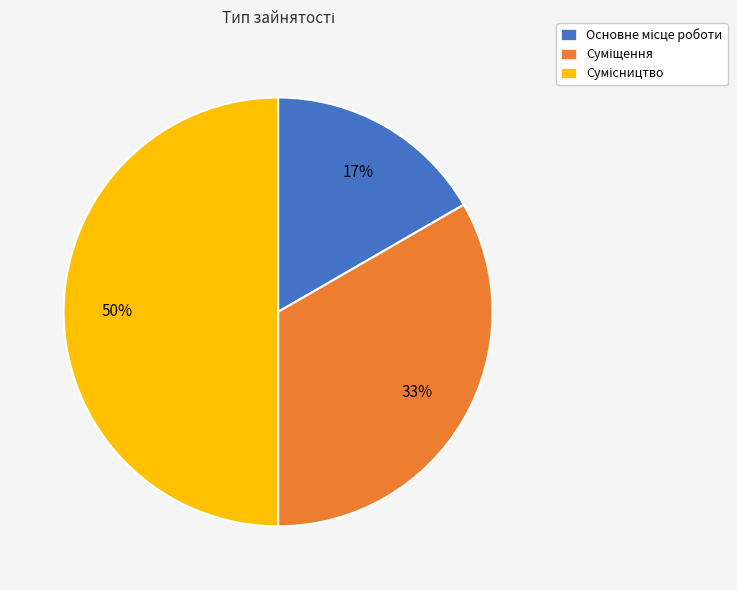

To the nearest percent, what is the difference between the largest and smallest slice percentages?

33%